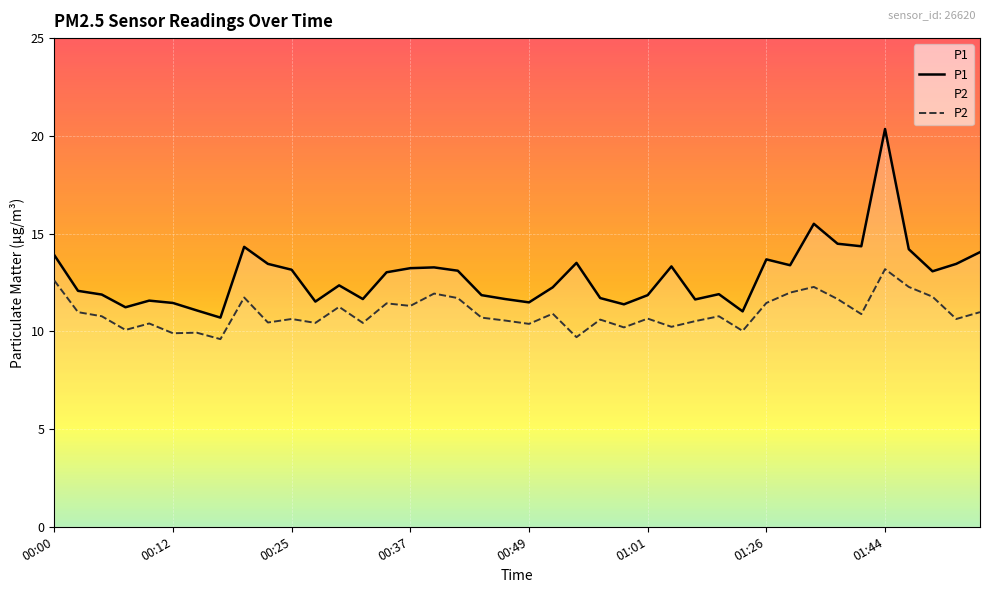

True or false: P1 has a value of 5.0 at 26.

False